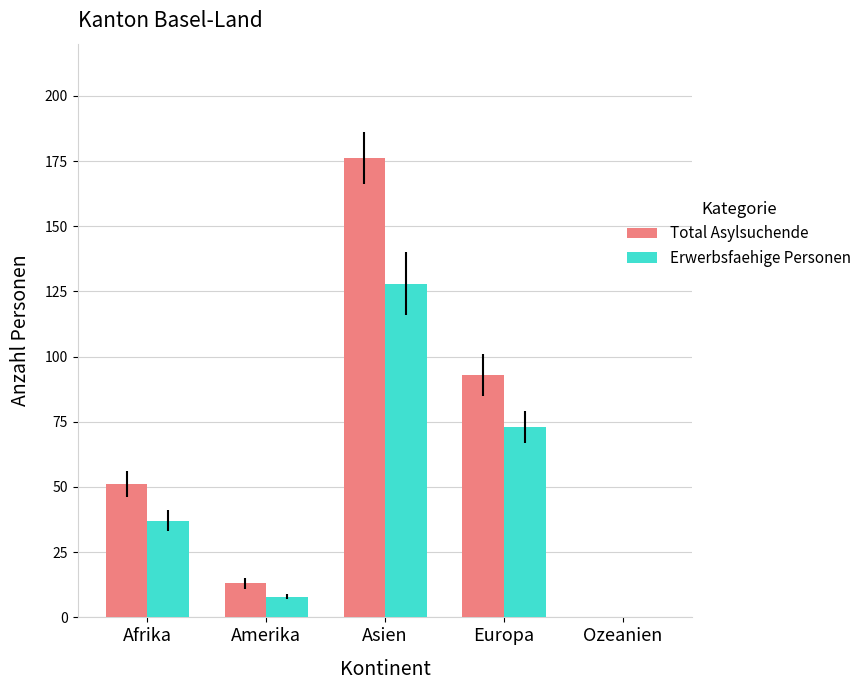

What is the total value across all series at Europa?

166